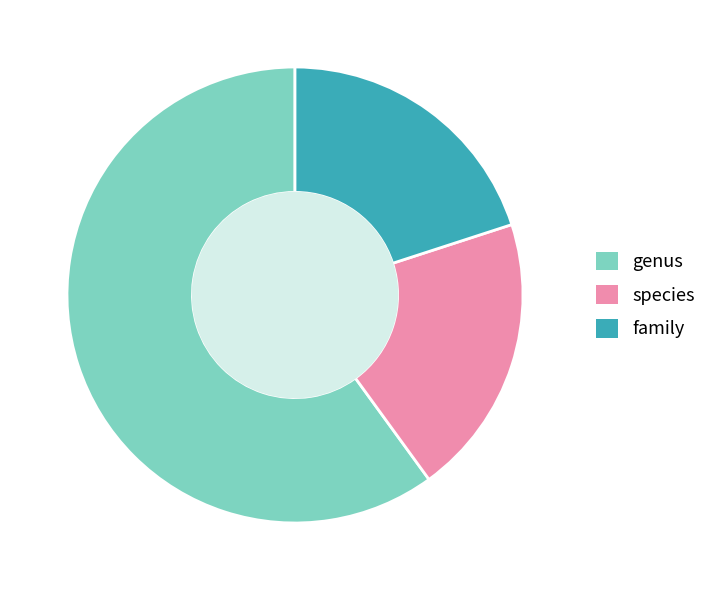

Do family and species together represent more than half of the pie?

No